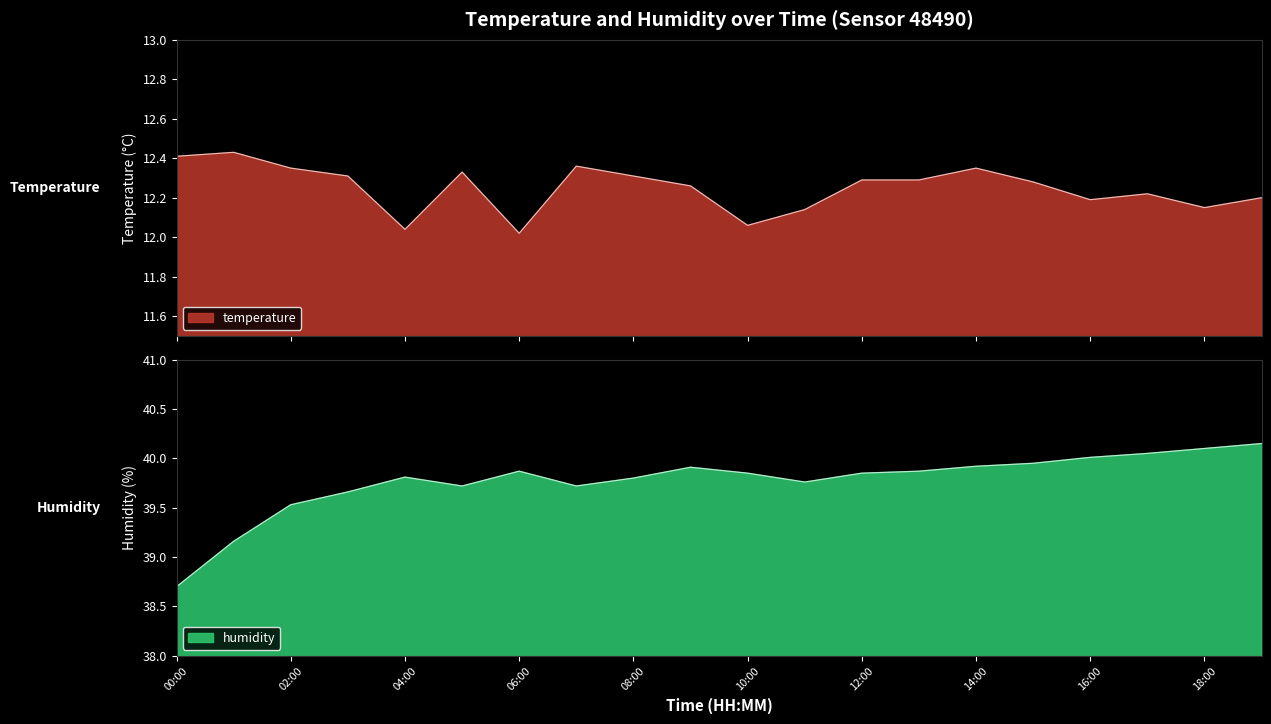

Is the value of temperature at 05:00 greater than the value of humidity at 00:00?

No